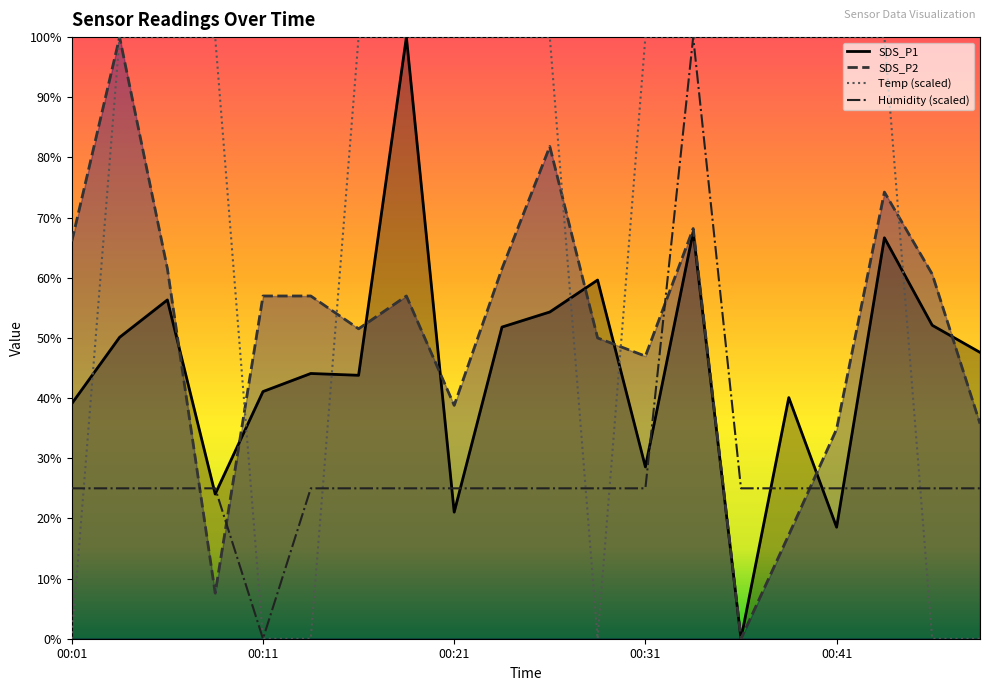

True or false: Temp has a value of 144.6 at 00:33.

False